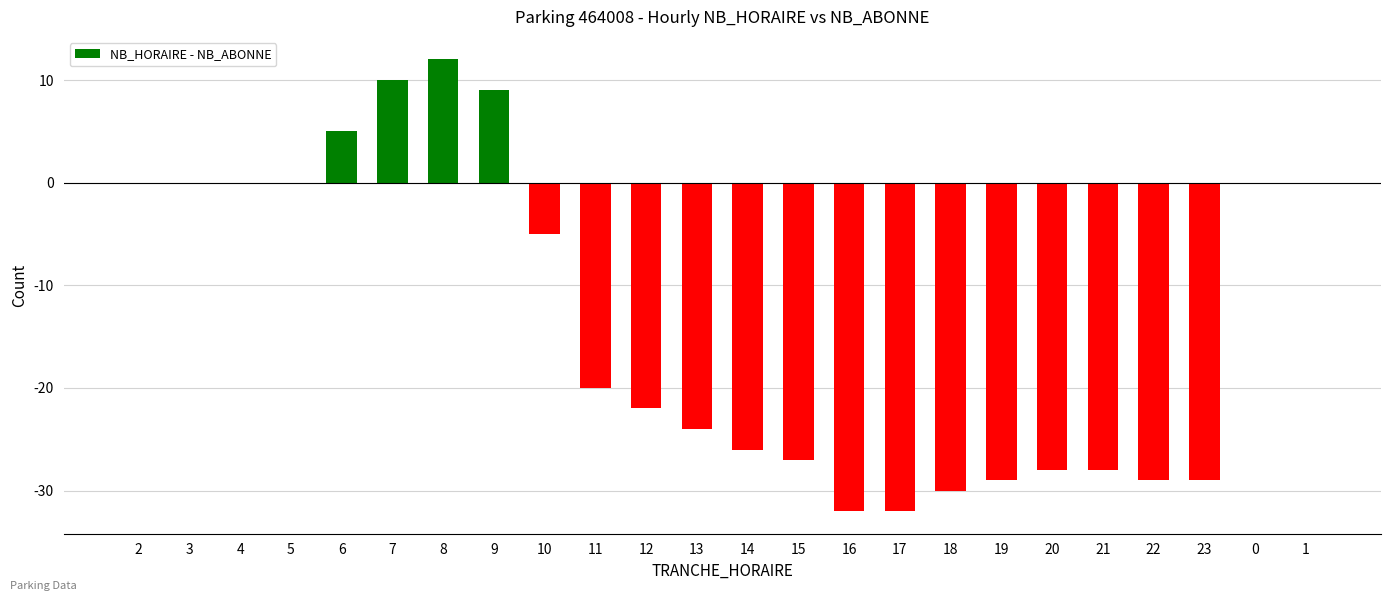

What is the sum of all values?

-325